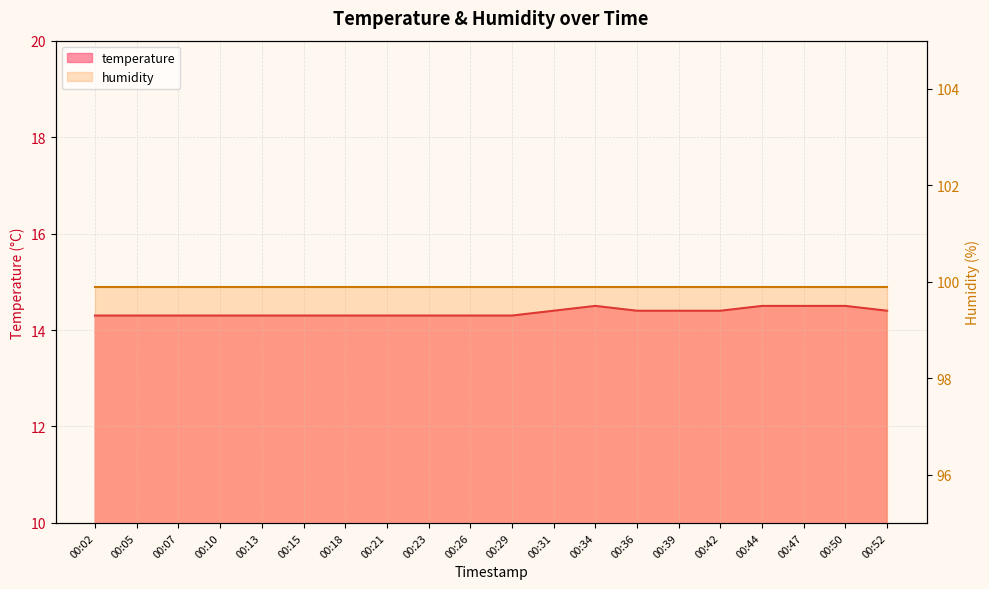

Reading left to right, what are all the values shown in this chart?

00:02=14.3	00:05=14.3	00:07=14.3	00:10=14.3	00:13=14.3	00:15=14.3	00:18=14.3	00:21=14.3	00:23=14.3	00:26=14.3	00:29=14.3	00:31=14.4	00:34=14.5	00:36=14.4	00:39=14.4	00:42=14.4	00:44=14.5	00:47=14.5	00:50=14.5	00:52=14.4